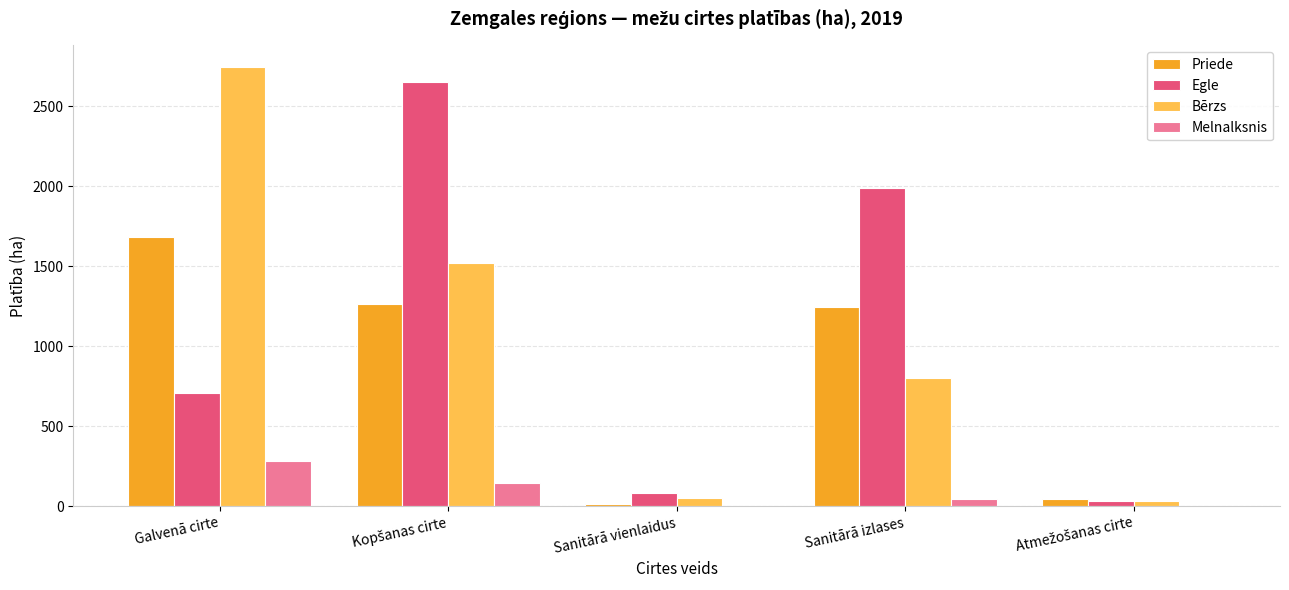

What is the sum of all Bērzs values?

5149.8